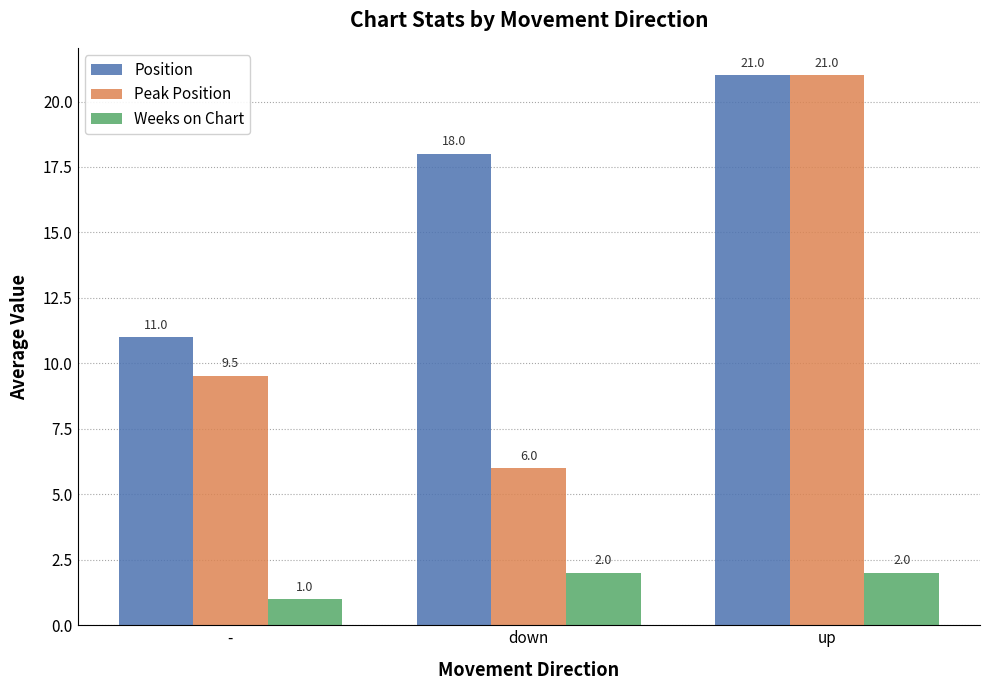

What is the difference between the maximum and minimum values in the Position series?

10.0